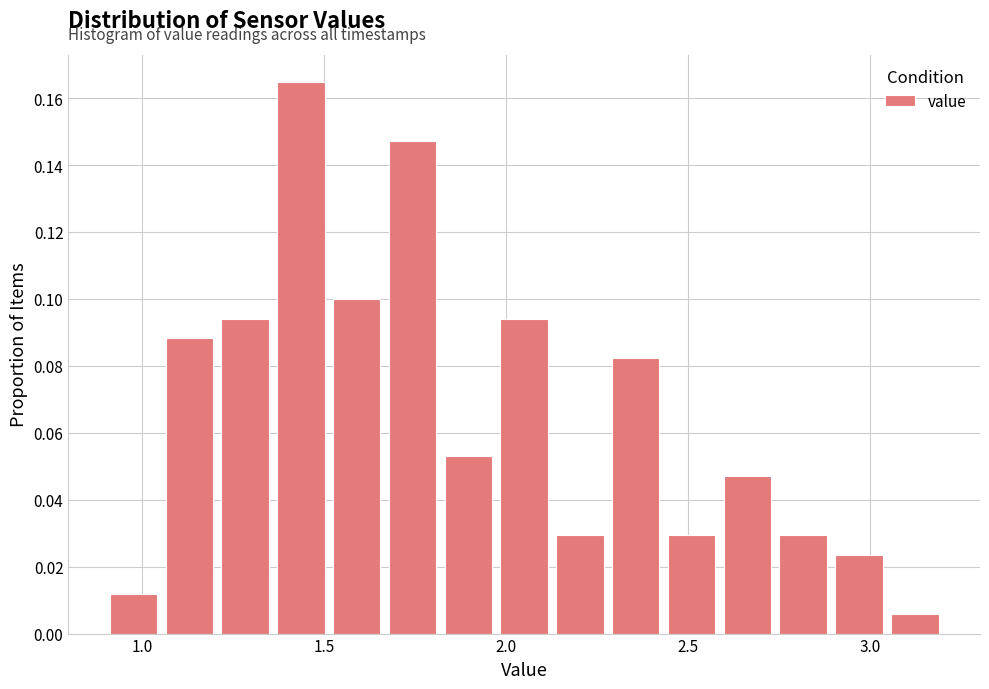

Read against the x-axis, roughly where is the centre of the tallest bar?

1.45